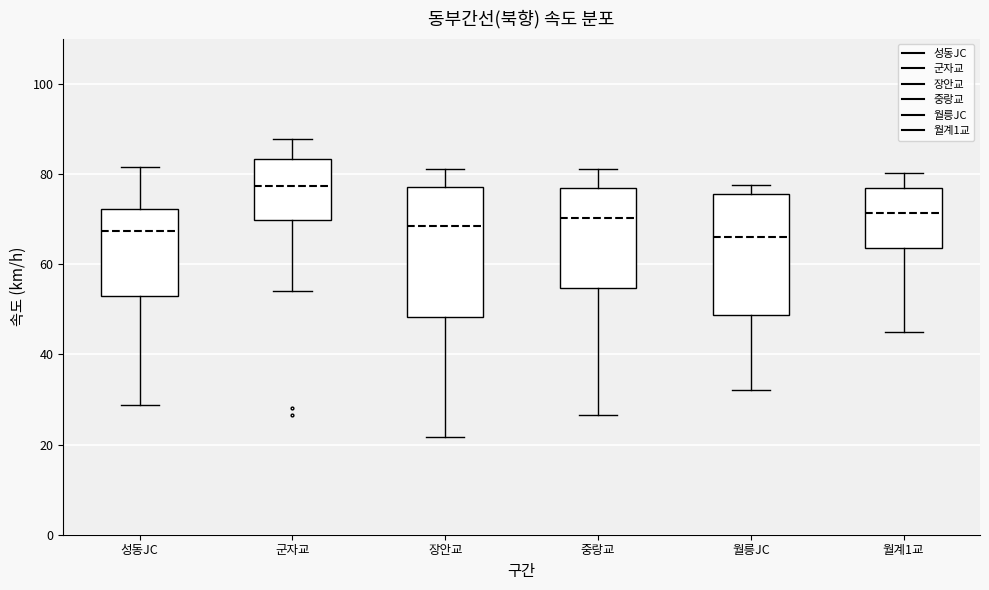

Reading left to right, transcribe this box plot: for each box, give where its median line is, the range the box spans, and where its two whiskers end, as read against the y-axis. The values are not printed on the chart, so give them approximately, as read against the axis.

성동JC: median 68, box 52 to 72, whiskers 28 to 82
군자교: median 78, box 70 to 84, whiskers 54 to 88
장안교: median 68, box 48 to 78, whiskers 22 to 82
중랑교: median 70, box 54 to 76, whiskers 26 to 82
월릉JC: median 66, box 48 to 76, whiskers 32 to 78
월계1교: median 72, box 64 to 76, whiskers 44 to 80